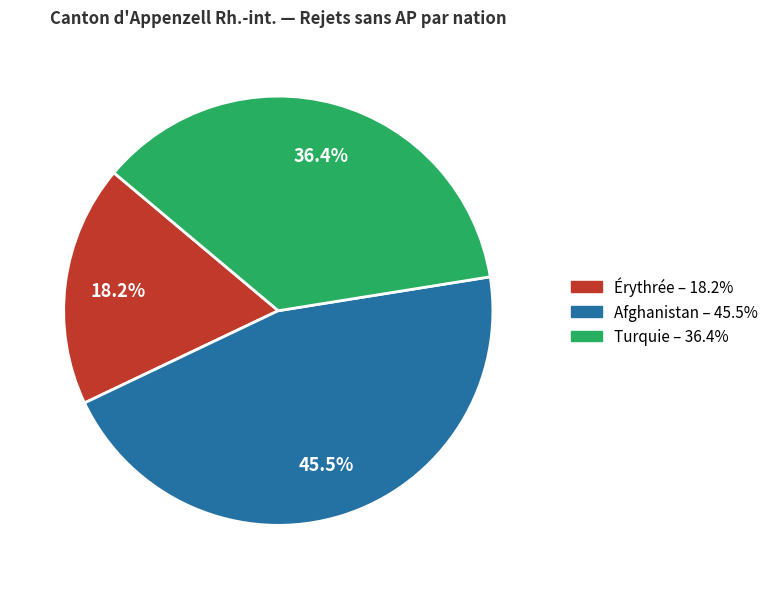

What is the ratio of the value at Turquie to the value at Érythrée?

2.0